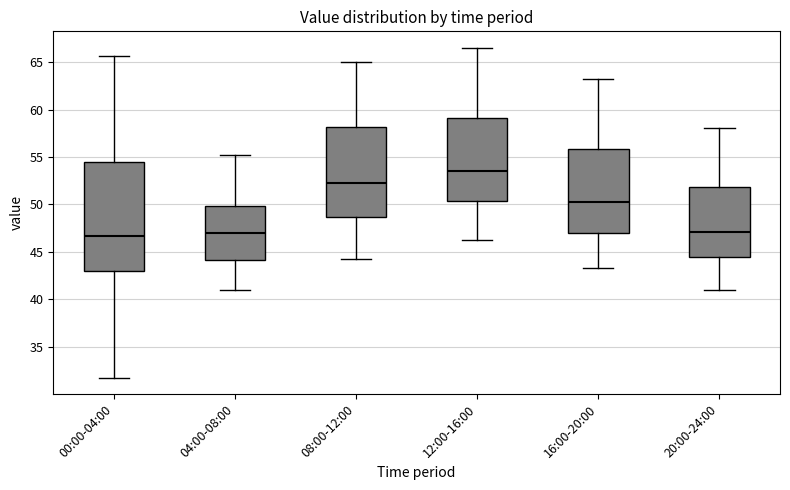

Comparing the boxes themselves (not the whiskers), which one is the tallest?

00:00-04:00